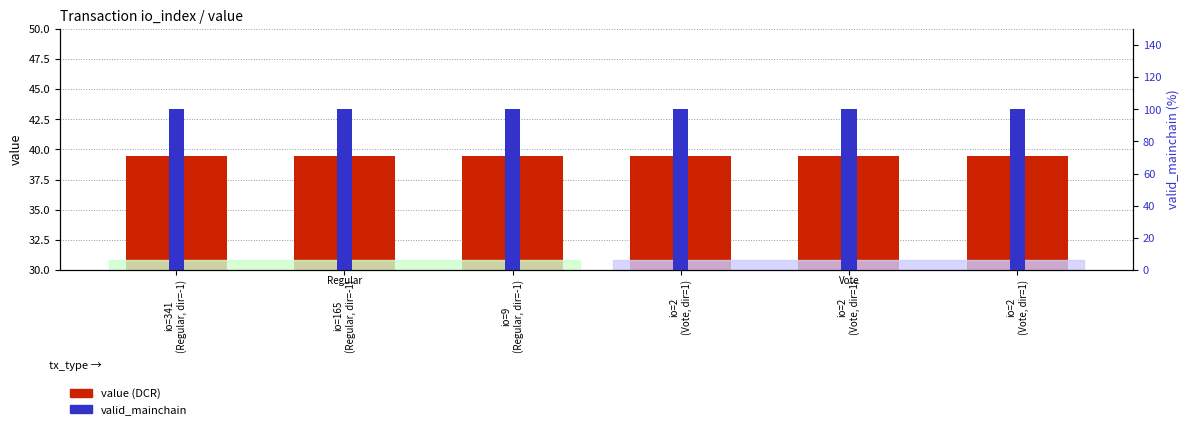

At which category is the sum across all series the highest?

io=341
(Regular, dir=-1)